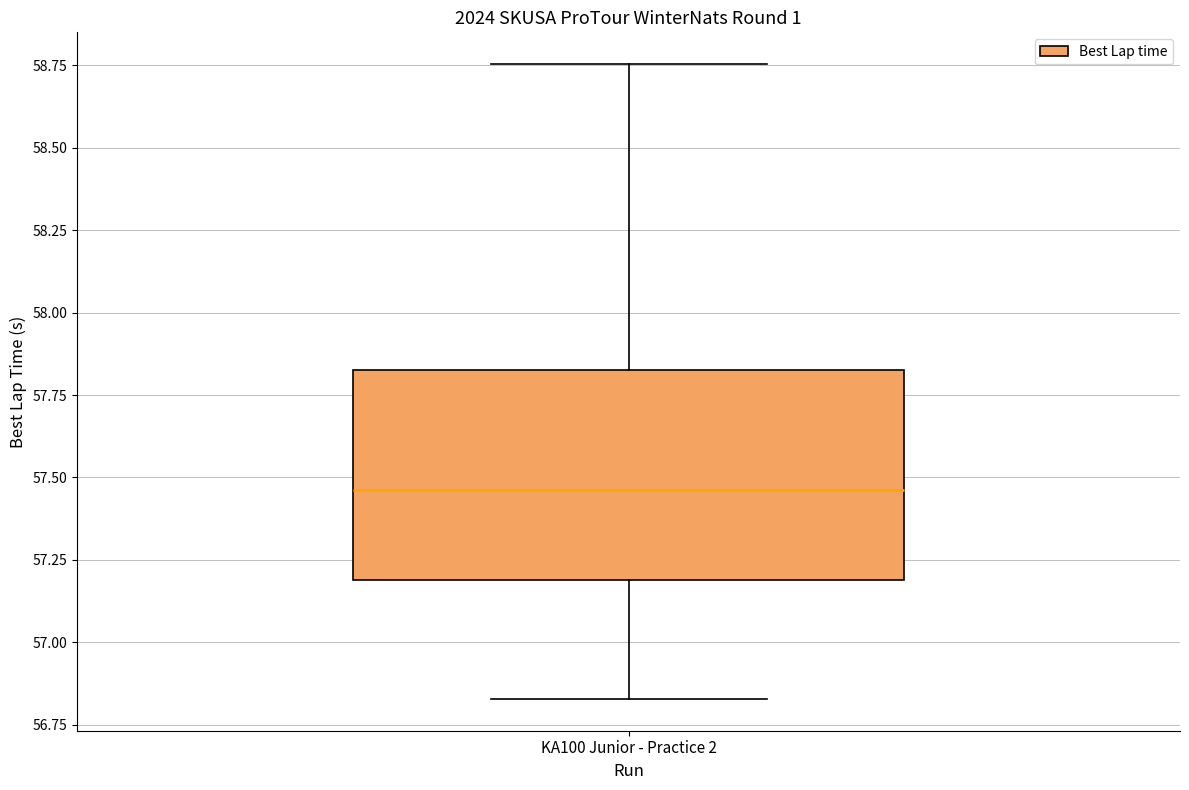

Transcribe this box plot: give where the median line is, the range the box spans, and where the two whiskers end, as read against the y-axis. The values are not printed on the chart, so give them approximately, as read against the axis.

median 57.45, box 57.20 to 57.85, whiskers 56.85 to 58.75